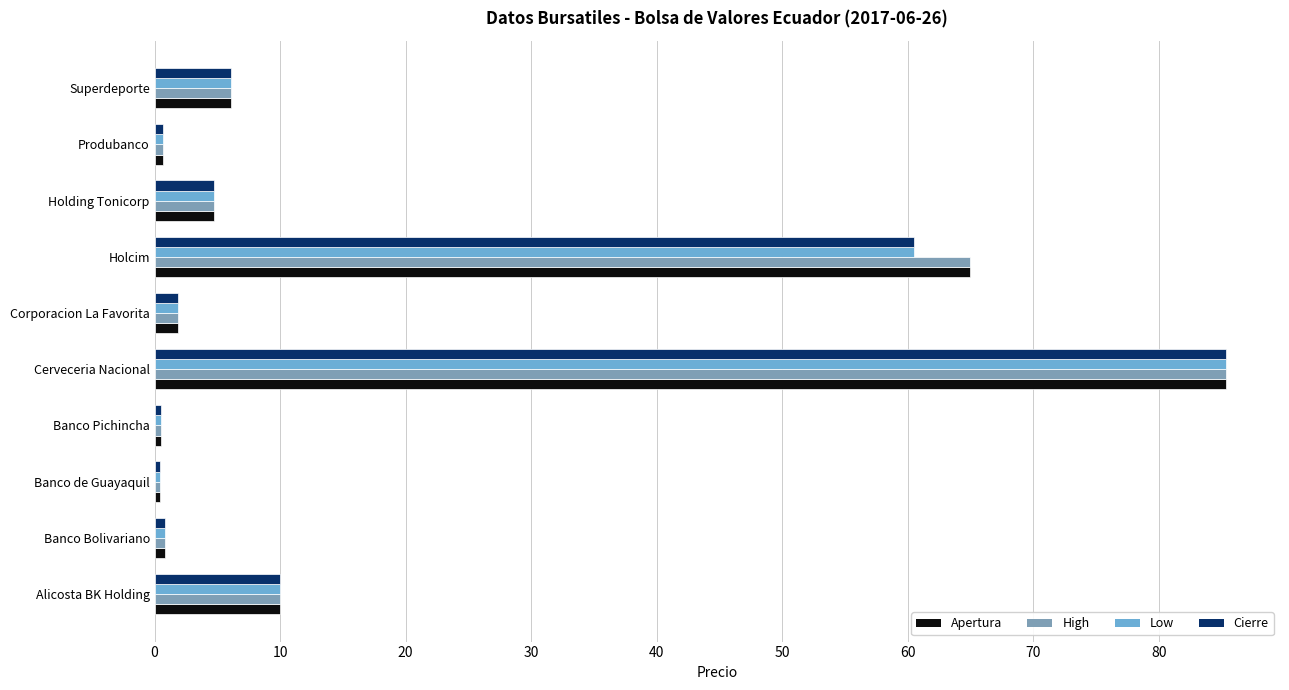

Which category has the highest value in the Low series?

Cerveceria Nacional